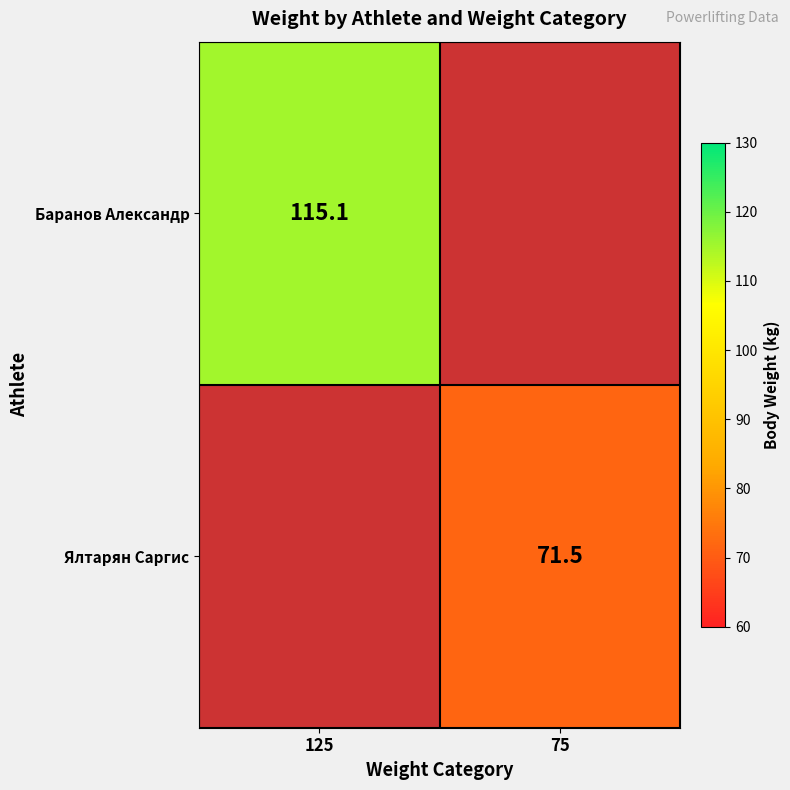

Count the number of data series in this chart.

2